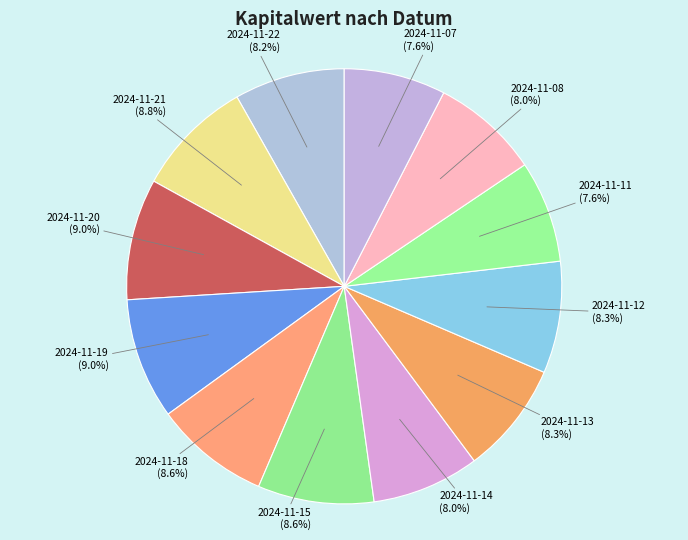

To the nearest percent, what is the difference between the 2024-11-07 and 2024-11-21 slice percentages?

1%